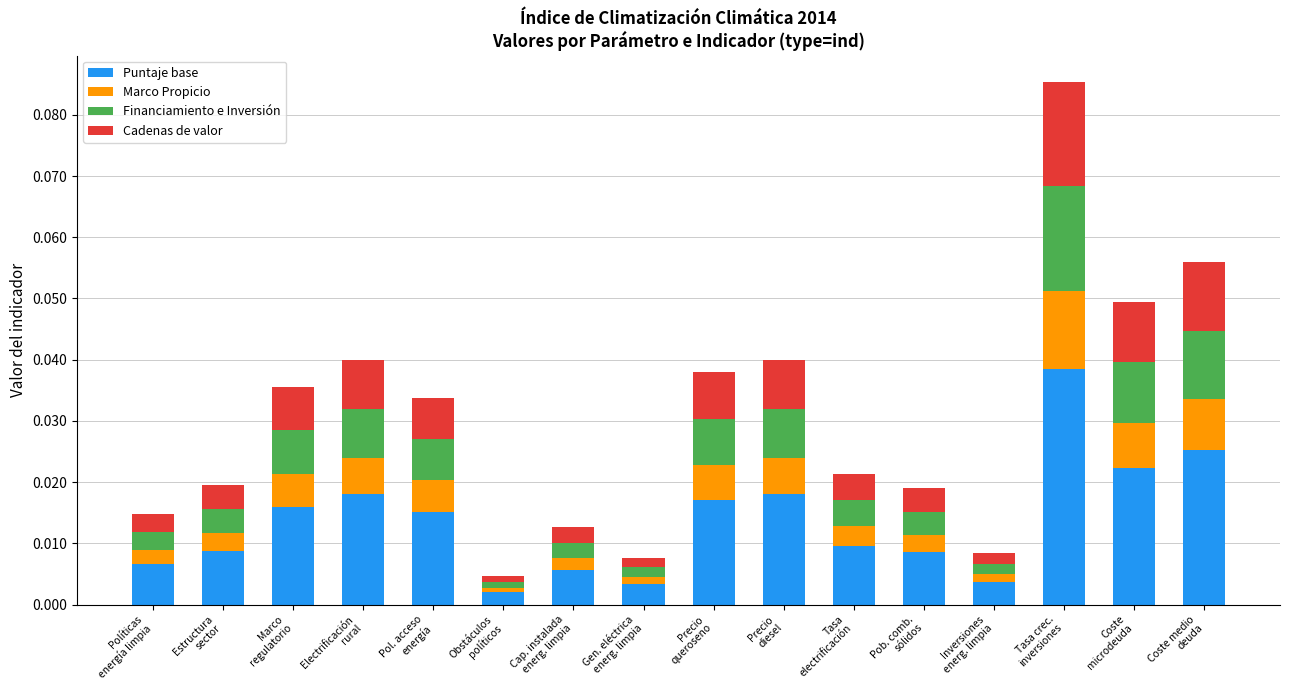

True or false: Puntaje base has a value of 0.0 at Pob. comb.
sólidos.

True